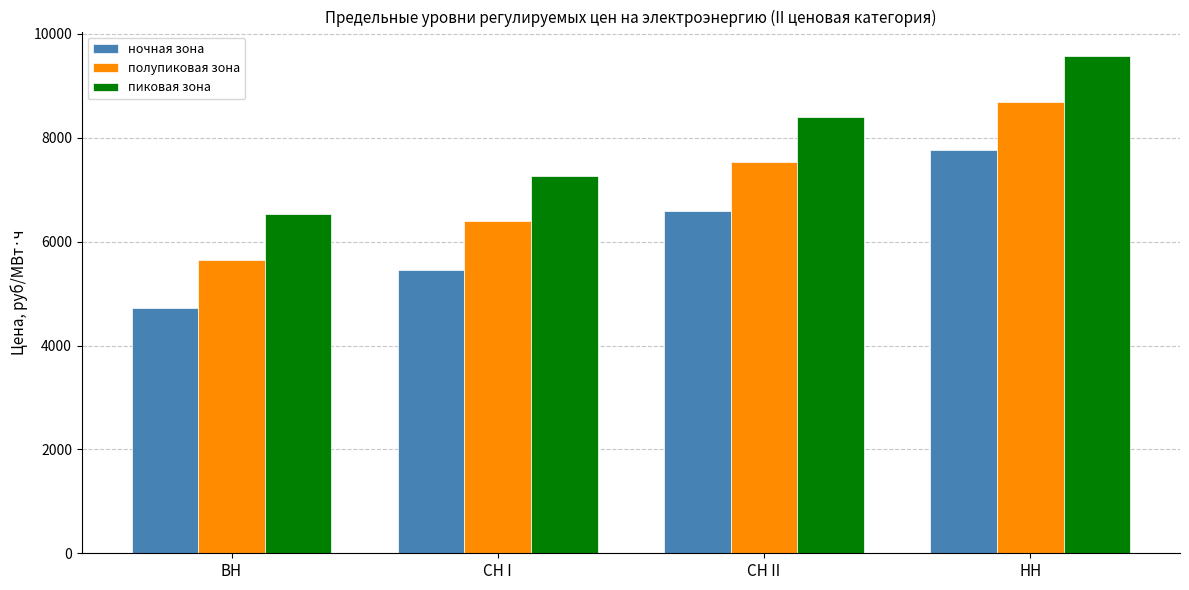

How many data points in полупиковая зона are less than 7525?

2